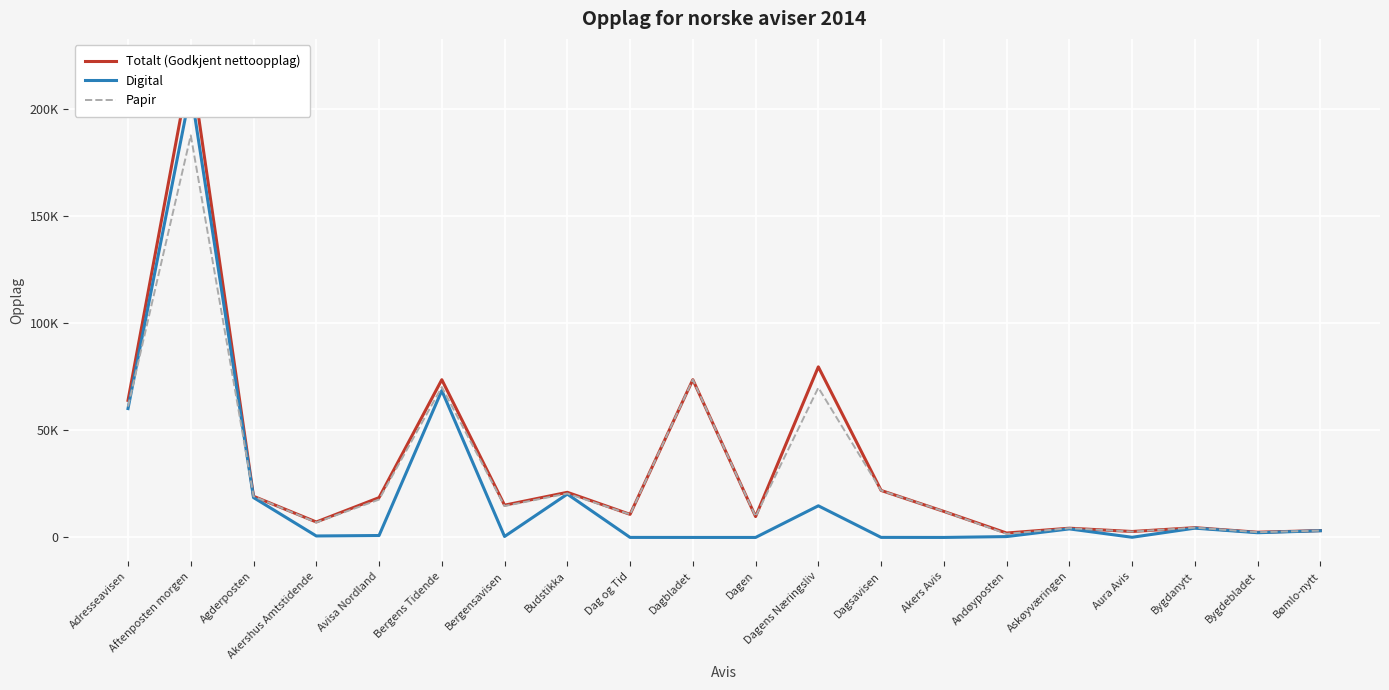

Rank the series by their maximum value, from lowest to highest.

Papir, Digital, Totalt (Godkjent nettoopplag)